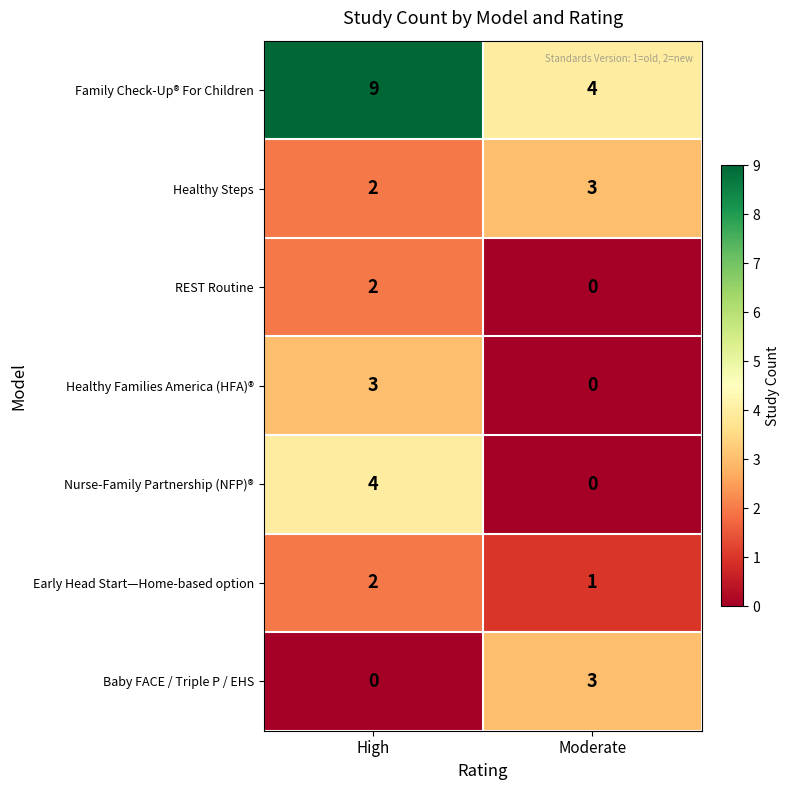

What is the difference between the Baby FACE / Triple P / EHS values at Moderate and High?

3